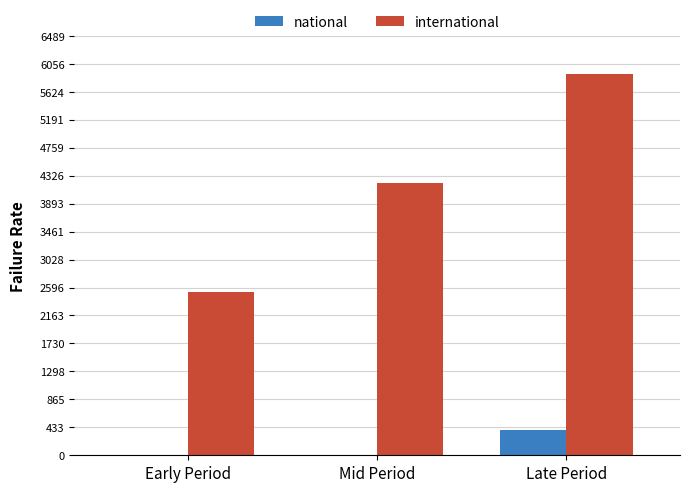

What is the approximate value of international at Late Period?

5899